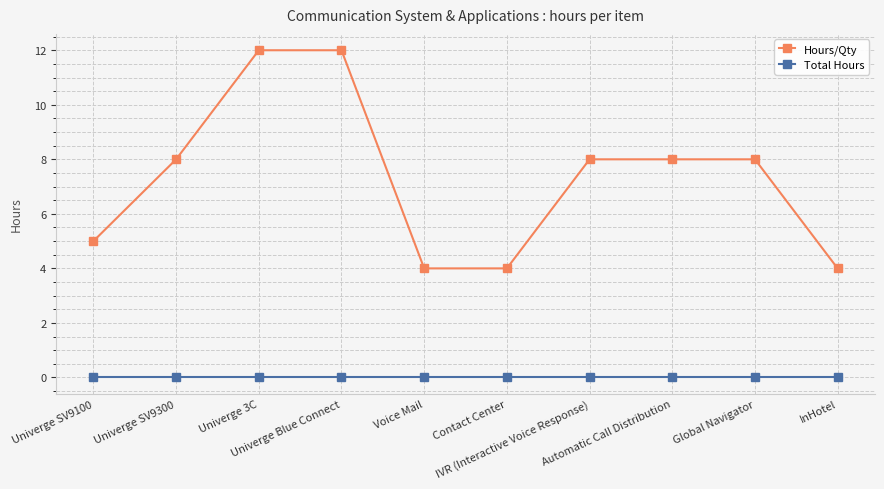

True or false: Hours/Qty and Total Hours intersect in this chart.

False